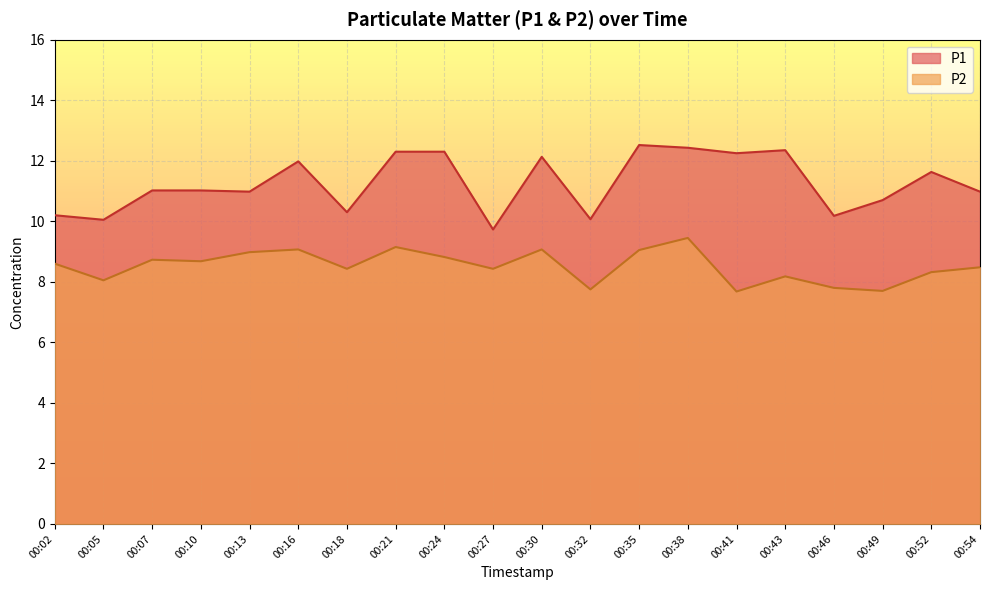

Which series has the largest total across all categories?

P1